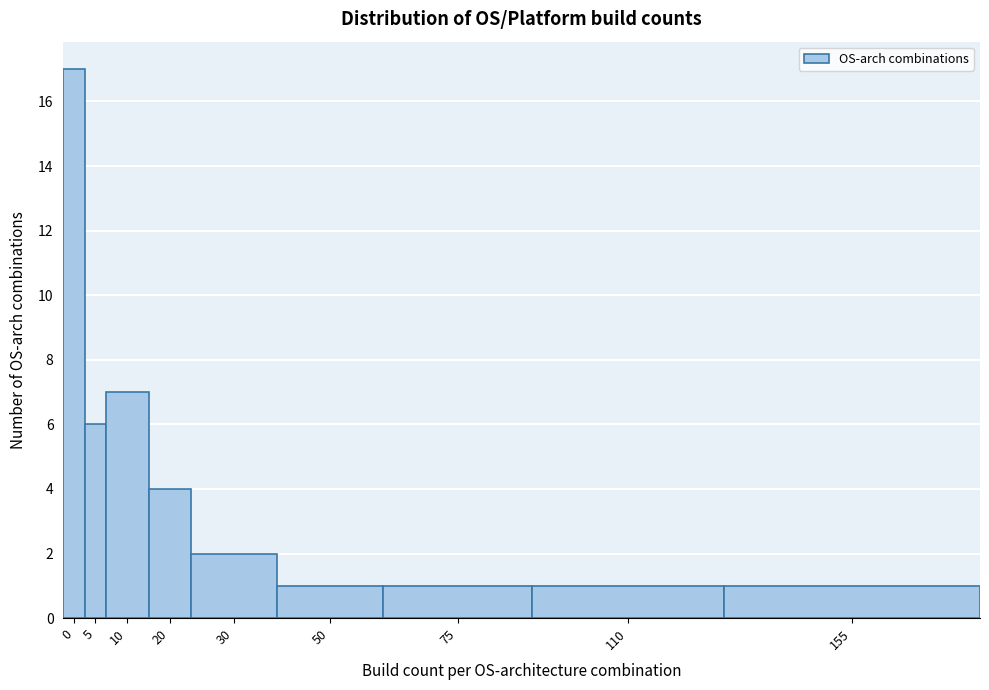

Reading left to right, transcribe all the data shown in this chart.

17	6	7	4	2	1	1	1	1